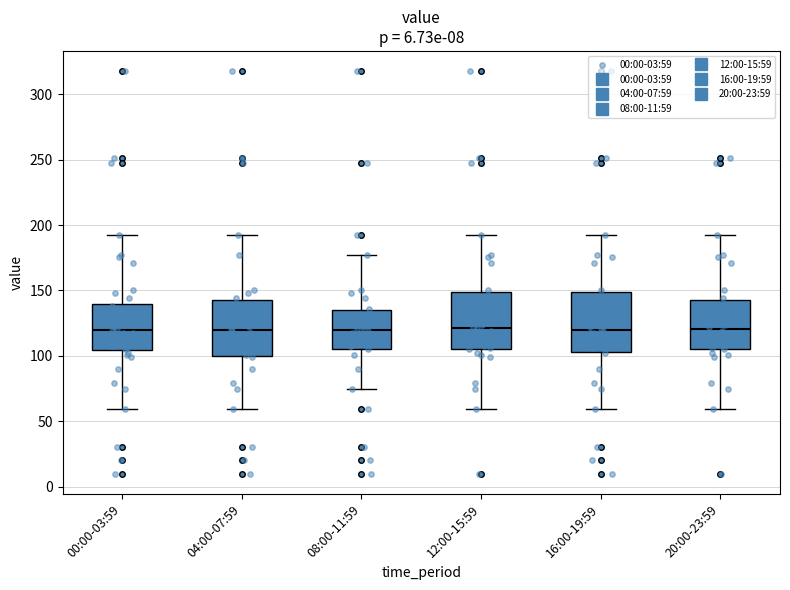

Reading left to right, read every box against the y-axis: the position of its median line, the range the box covers, and the ends of its whiskers. The values are not printed on the chart, so give them approximately, as read against the axis.

00:00-03:59: median 120, box 105 to 140, whiskers 60 to 190
04:00-07:59: median 120, box 100 to 145, whiskers 60 to 190
08:00-11:59: median 120, box 105 to 135, whiskers 75 to 175
12:00-15:59: median 120, box 105 to 150, whiskers 60 to 190
16:00-19:59: median 120, box 105 to 150, whiskers 60 to 190
20:00-23:59: median 120, box 105 to 145, whiskers 60 to 190